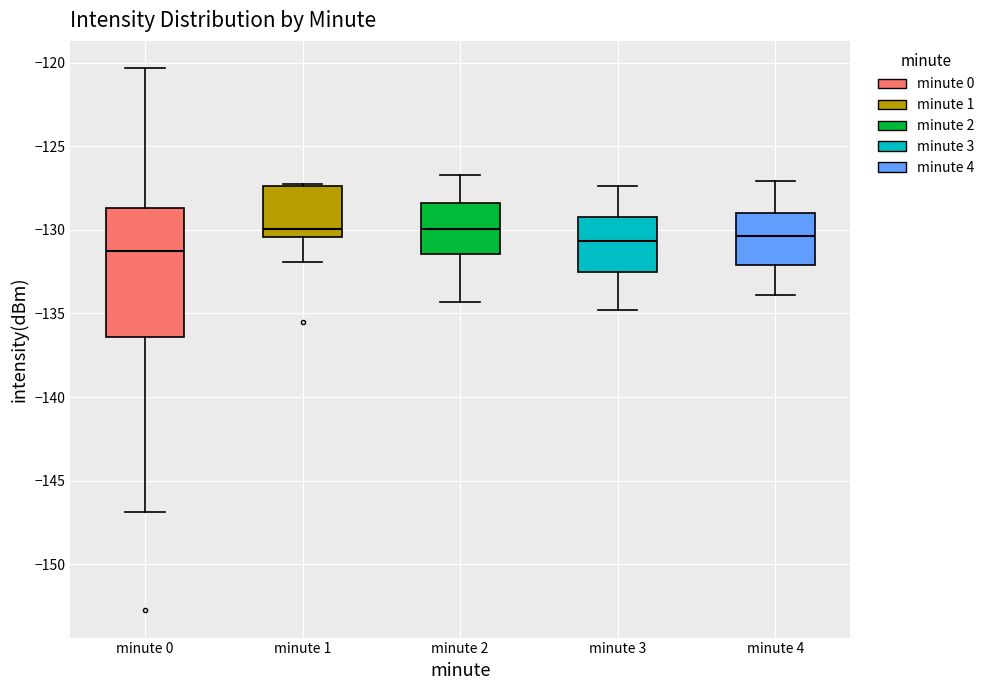

Comparing the boxes themselves (not the whiskers), which one is the tallest?

minute 0